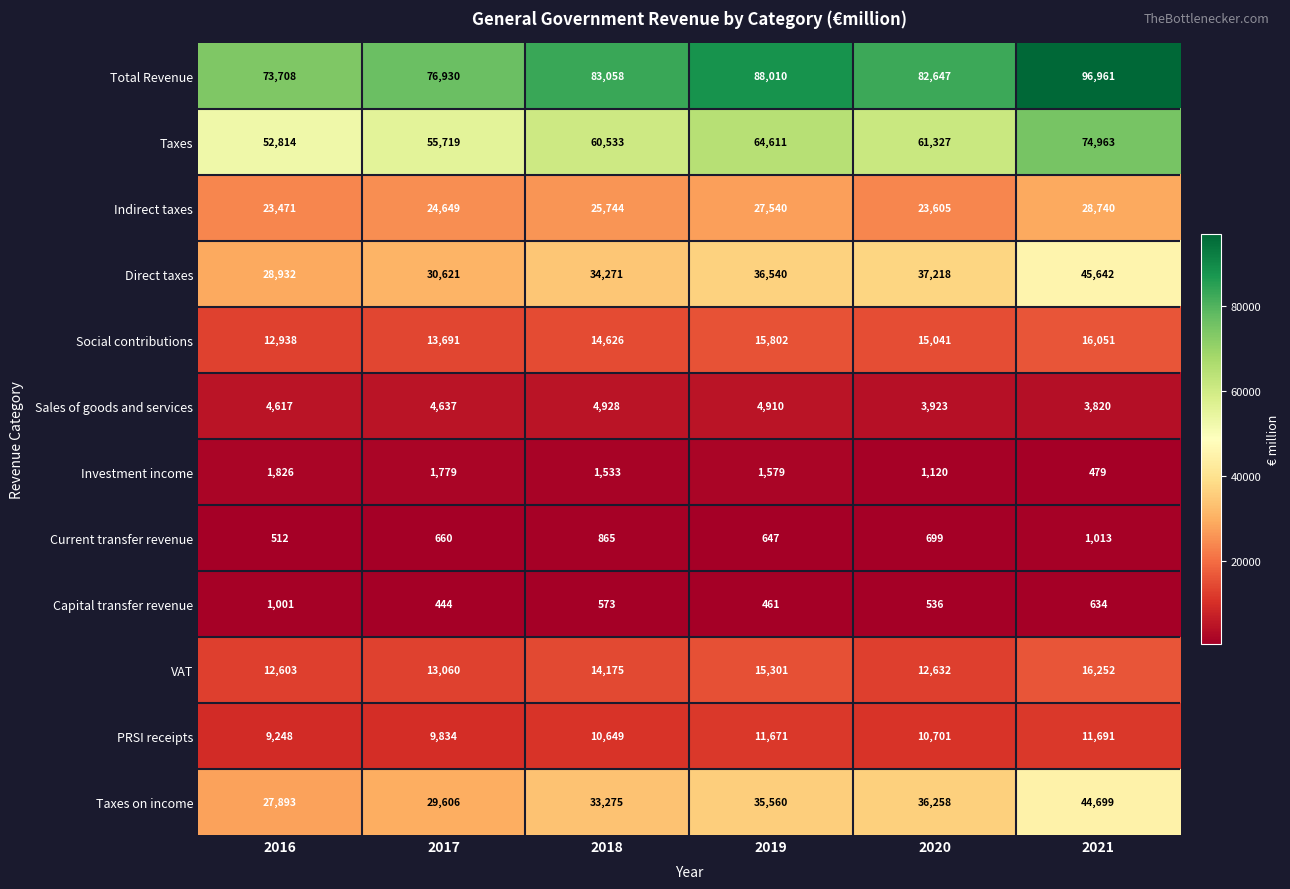

True or false: VAT has a value of 5678 at 2018.

False